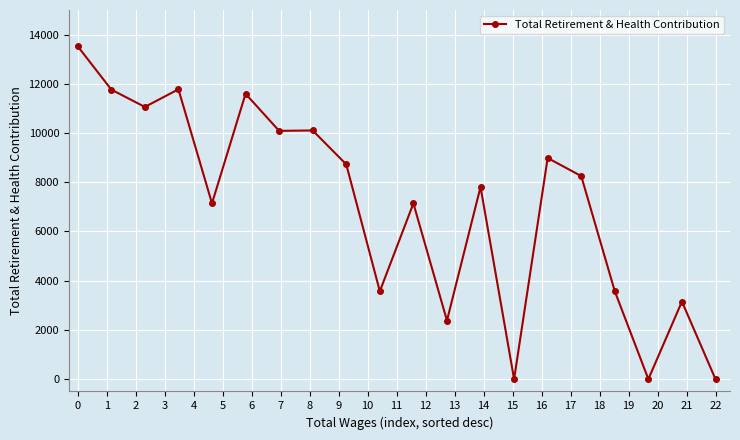

What is the sum of all values?

140655